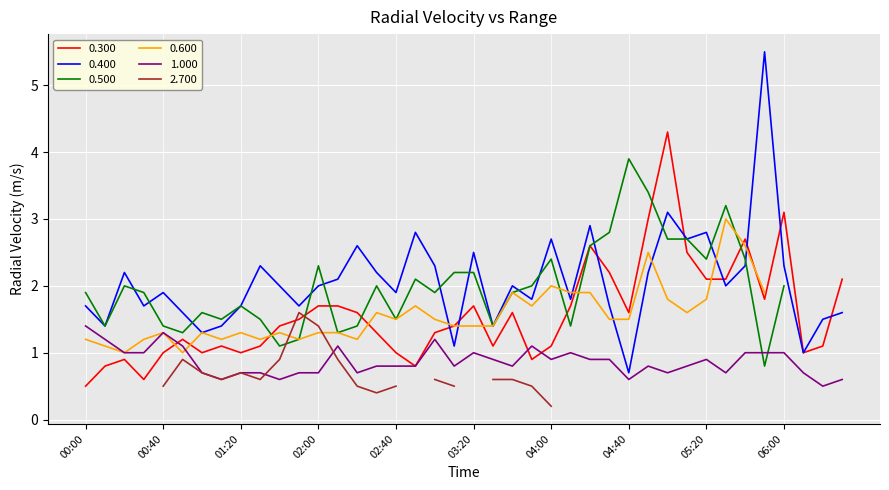

What is the value of the 0.400 point at the 28th from the left?

1.7